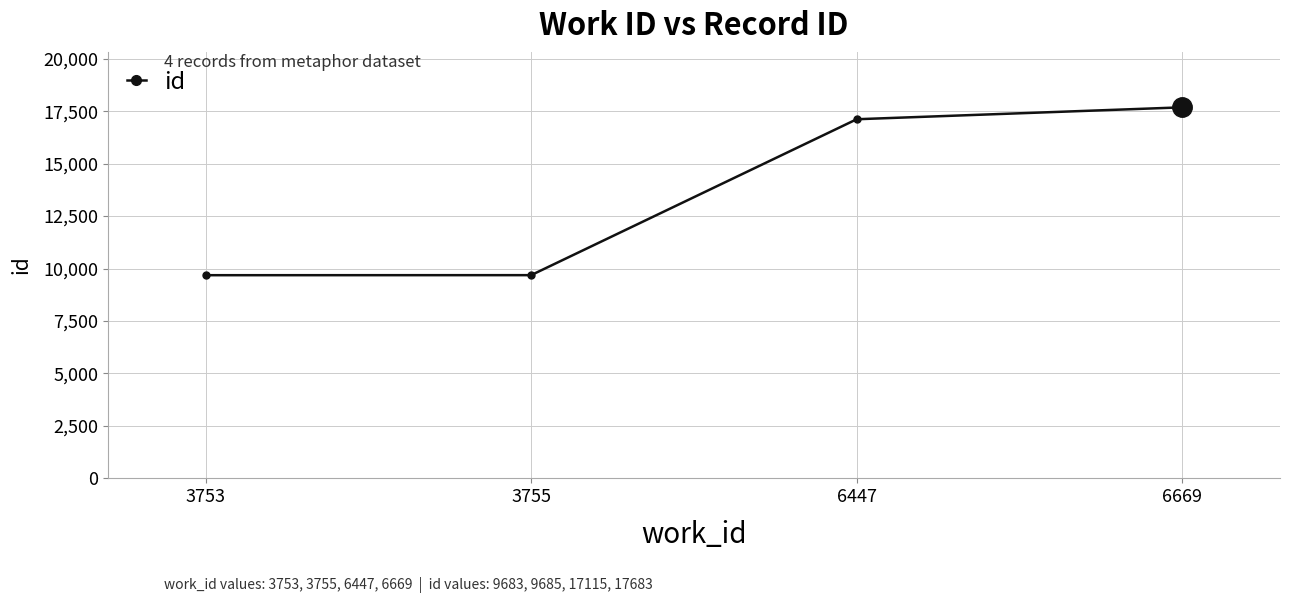

What is the value of the 4th point from the left?

17683